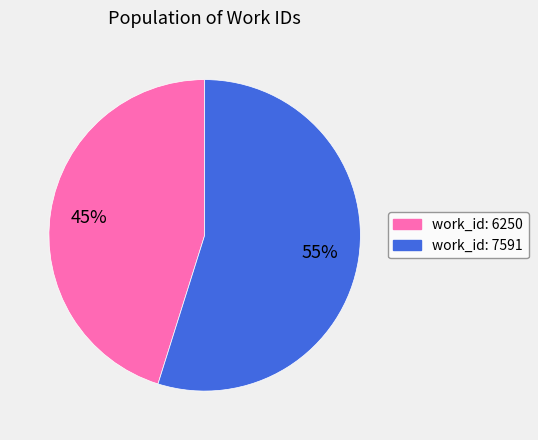

Is the sum of work_id: 7591 and work_id: 6250 greater than half?

Yes